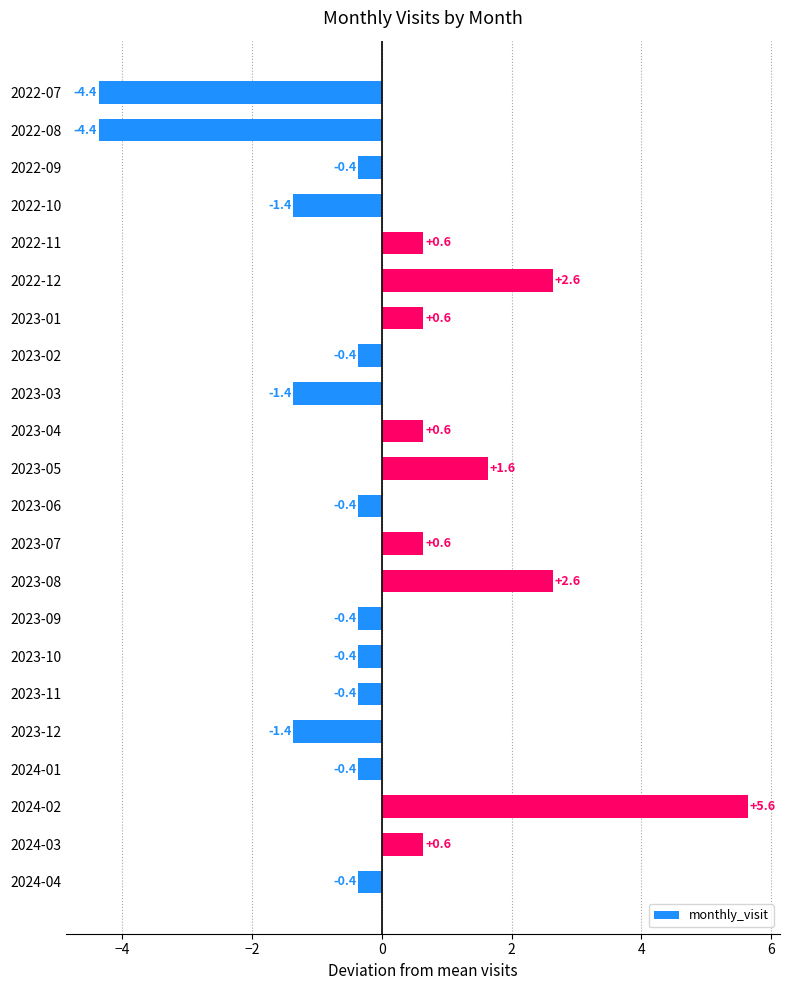

Reading top to bottom, extract all data points from this chart.

2022-07=-4.4	2022-08=-4.4	2022-09=-0.4	2022-10=-1.4	2022-11=0.6	2022-12=2.6	2023-01=0.6	2023-02=-0.4	2023-03=-1.4	2023-04=0.6	2023-05=1.6	2023-06=-0.4	2023-07=0.6	2023-08=2.6	2023-09=-0.4	2023-10=-0.4	2023-11=-0.4	2023-12=-1.4	2024-01=-0.4	2024-02=5.6	2024-03=0.6	2024-04=-0.4